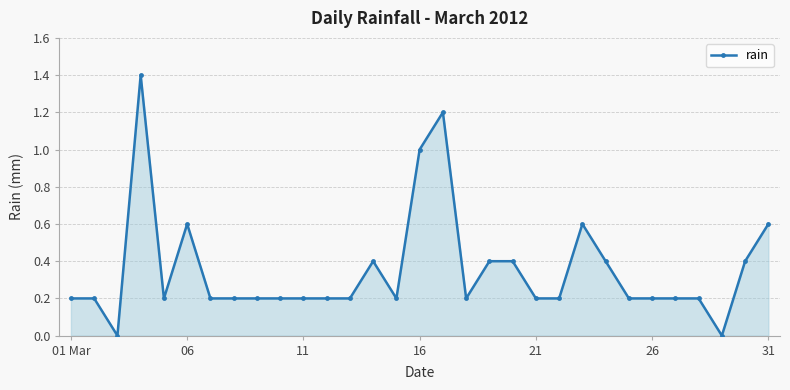

True or false: there are more than 2 points higher than both neighbors.

True